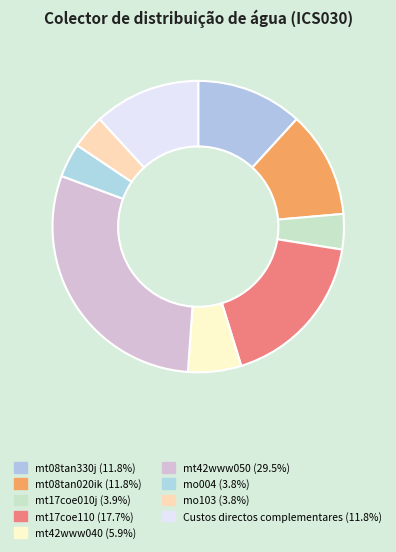

Does Custos directos complementares account for over 50% of the chart?

No